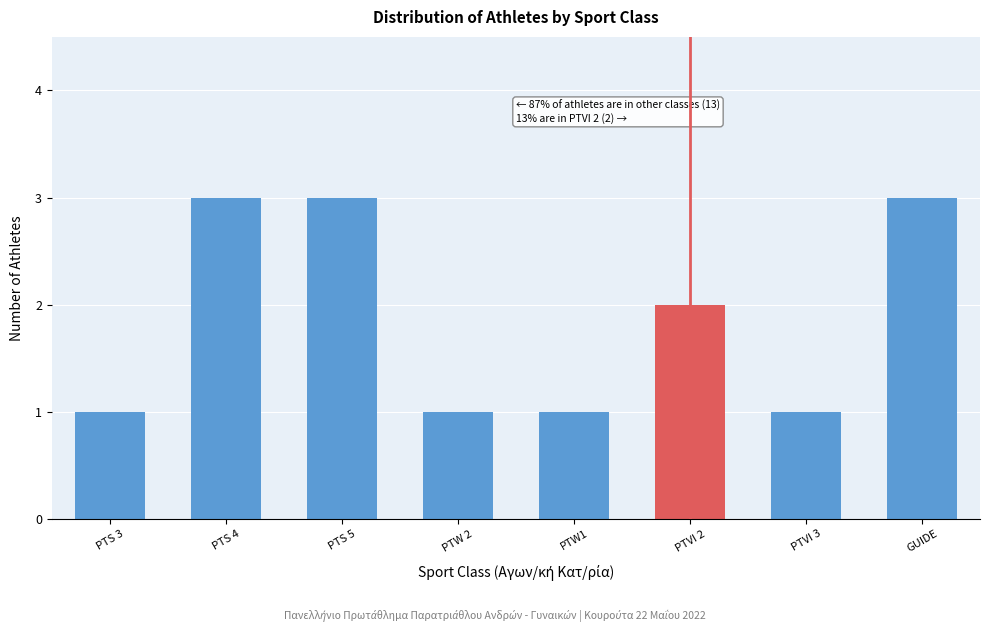

Reading left to right, transcribe all the data shown in this chart.

PTS 3=1	PTS 4=3	PTS 5=3	PTW 2=1	PTW1=1	PTVI 2=2	PTVI 3=1	GUIDE=3